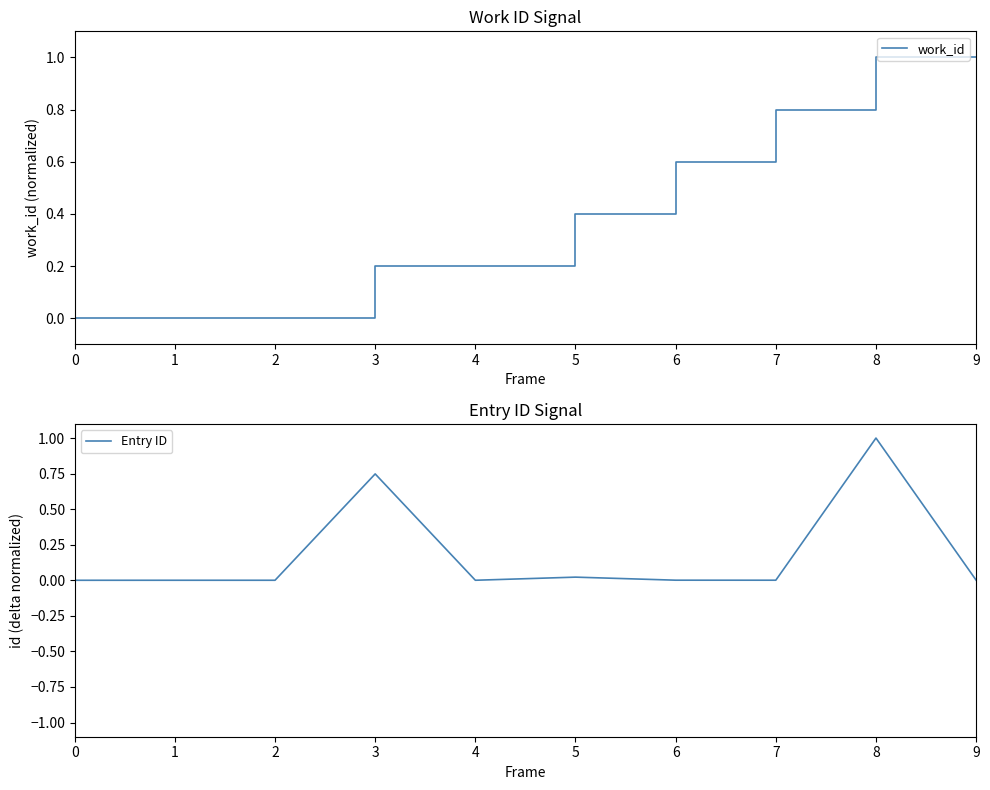

How many positive values does the work_id series have?

7